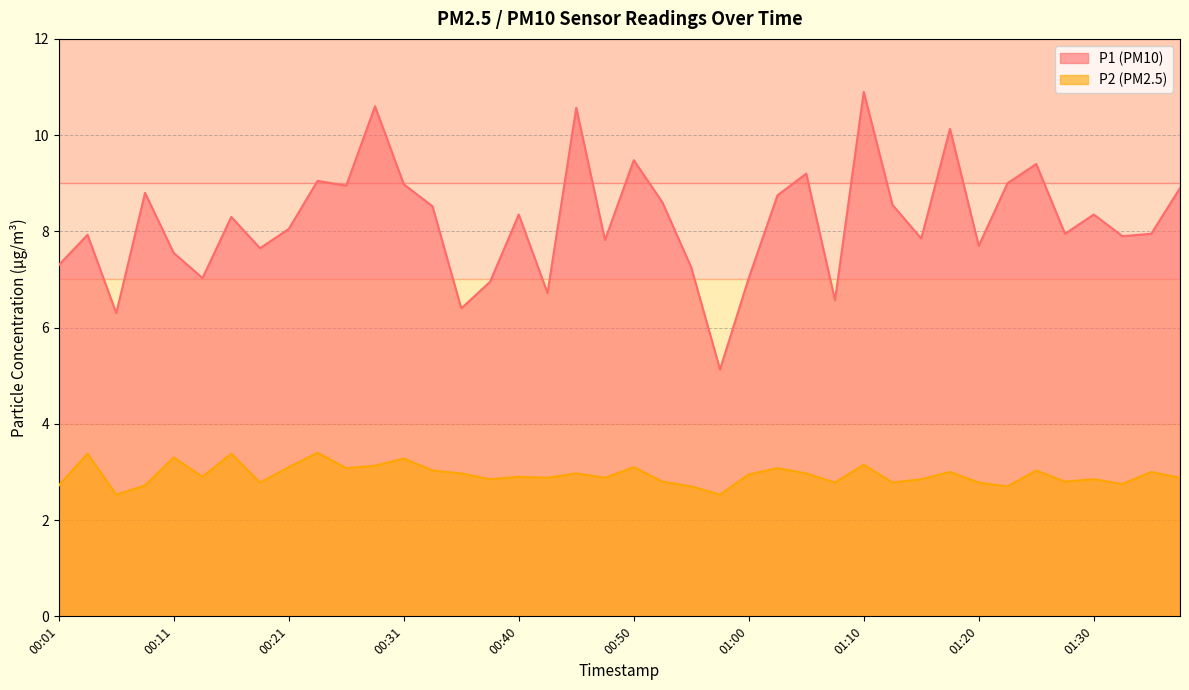

True or false: P2 and P1 cross at least once.

False